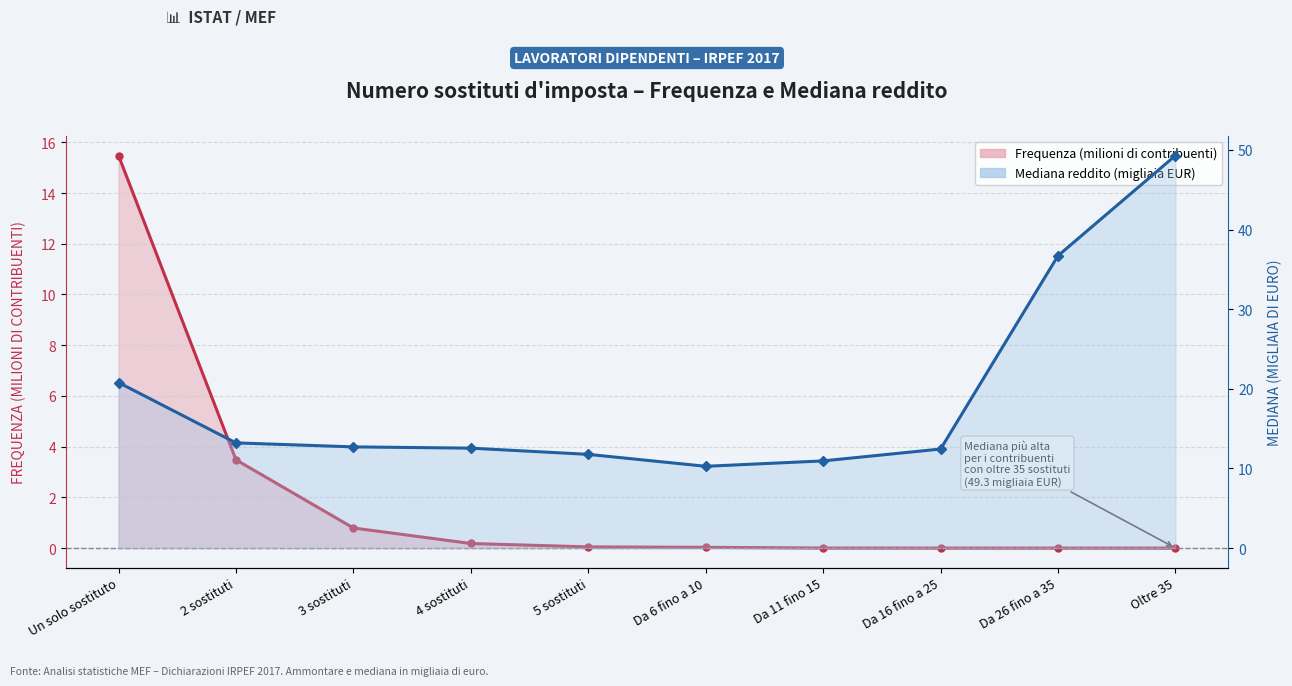

Which series has the largest total across all categories?

Mediana (migliaia EUR)